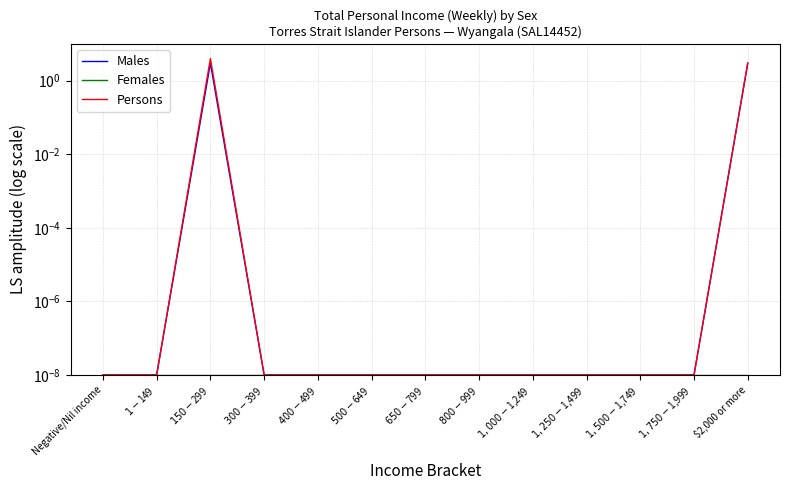

The Females series shows 0.0 at $1,500-$1,749. True or false?

True